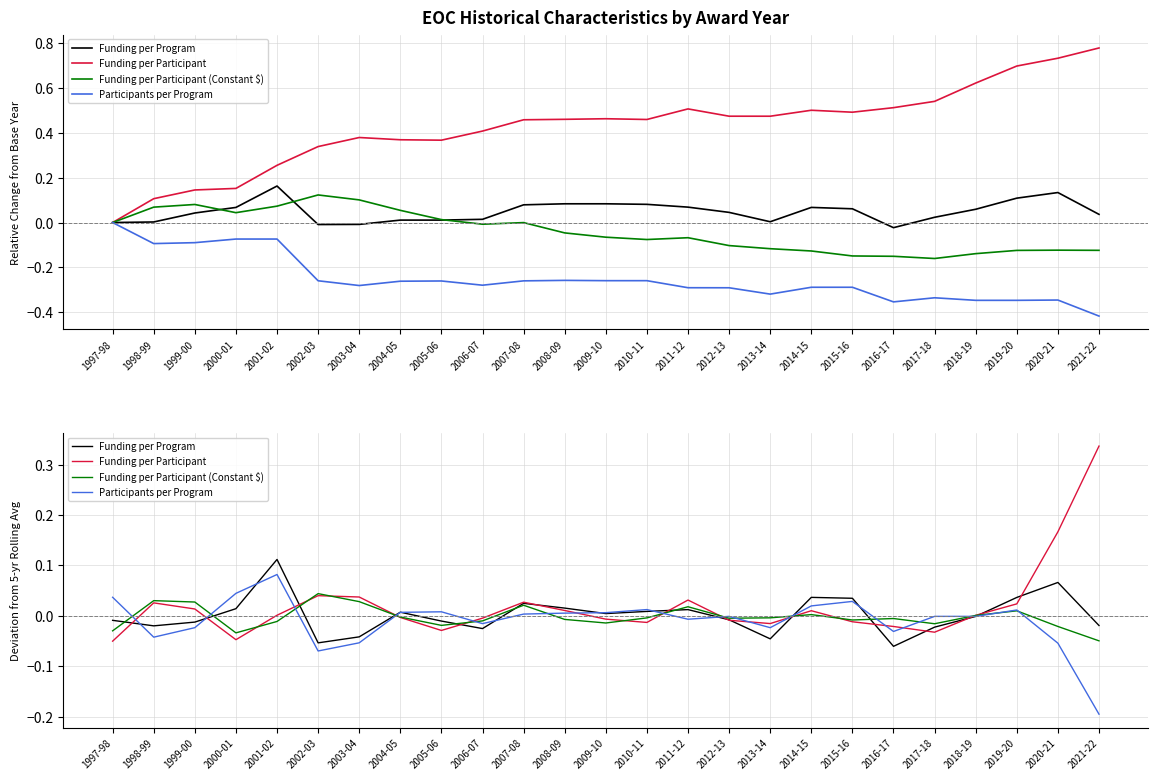

How many values in the Funding per Program series exceed 0?

12